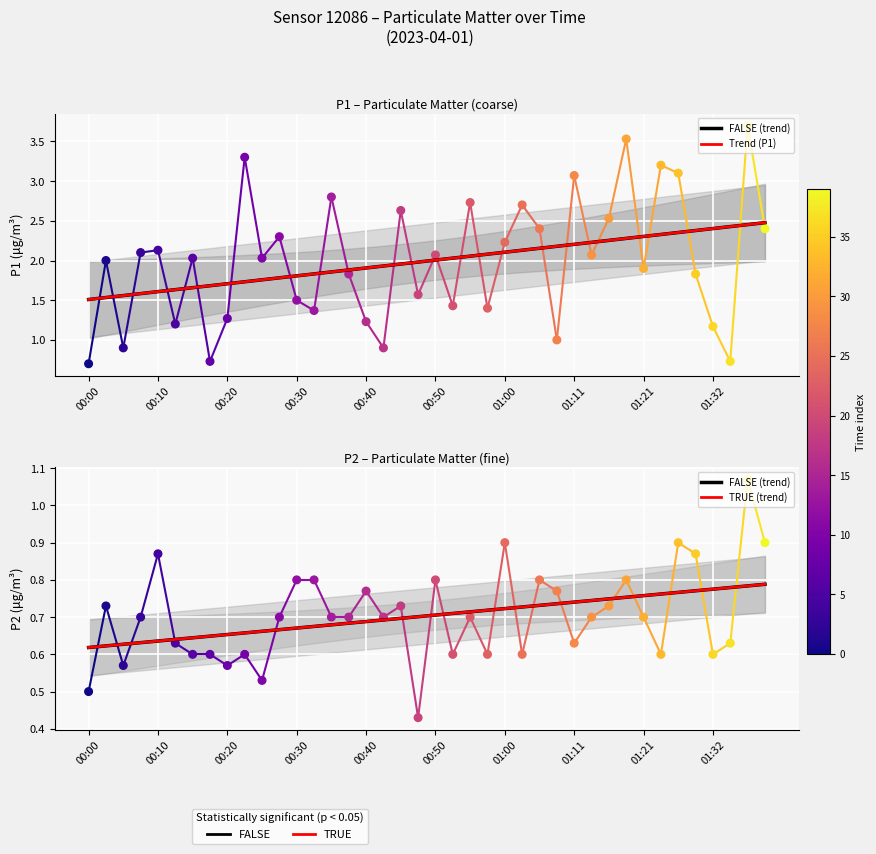

Which series reaches the minimum Y coordinate?

P2